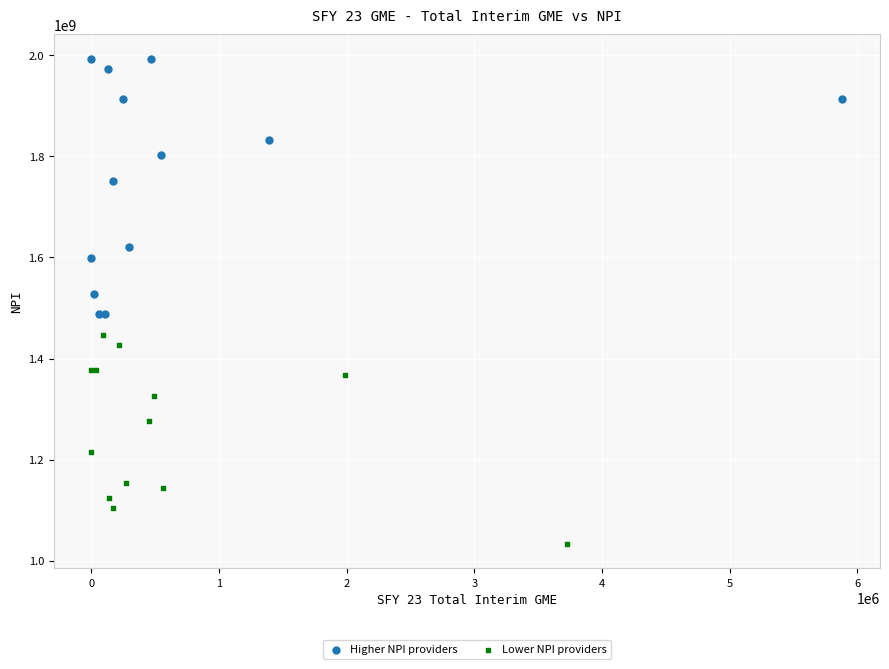

What are all the series names shown in the legend?

Higher NPI providers, Lower NPI providers